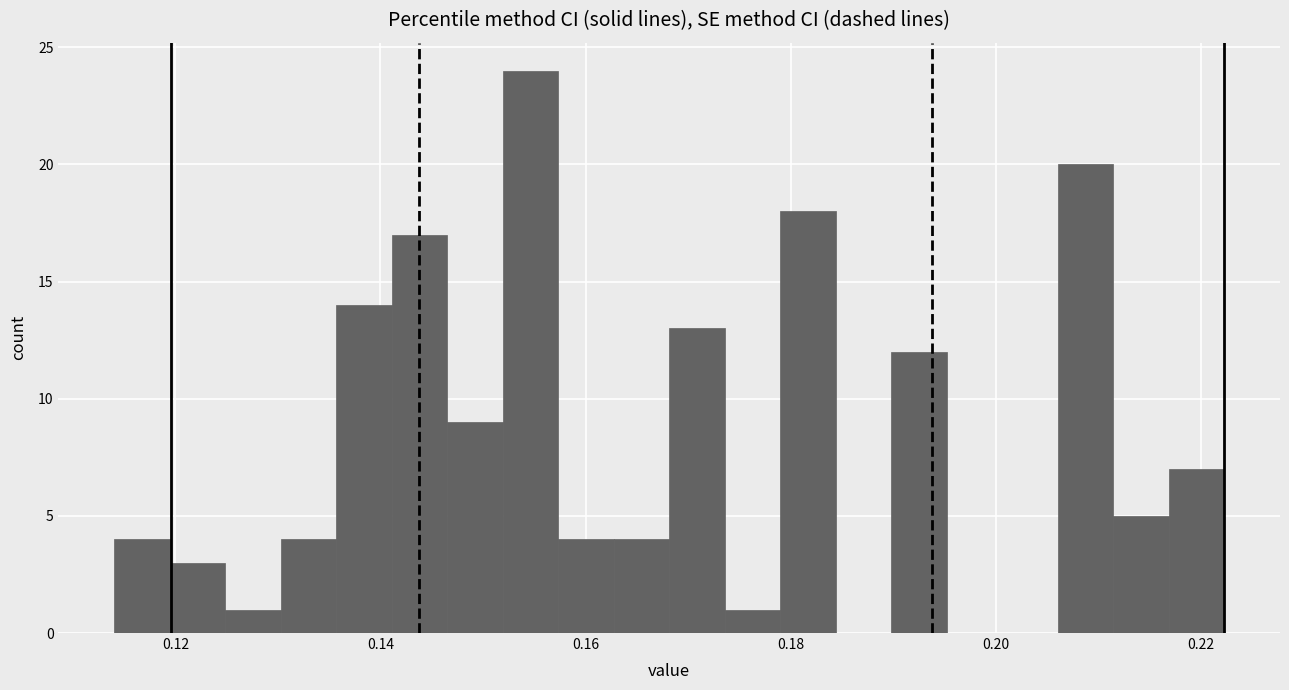

Around what value on the x-axis is the tallest bar? Give the approximate position of its centre, as read against the axis.

0.154